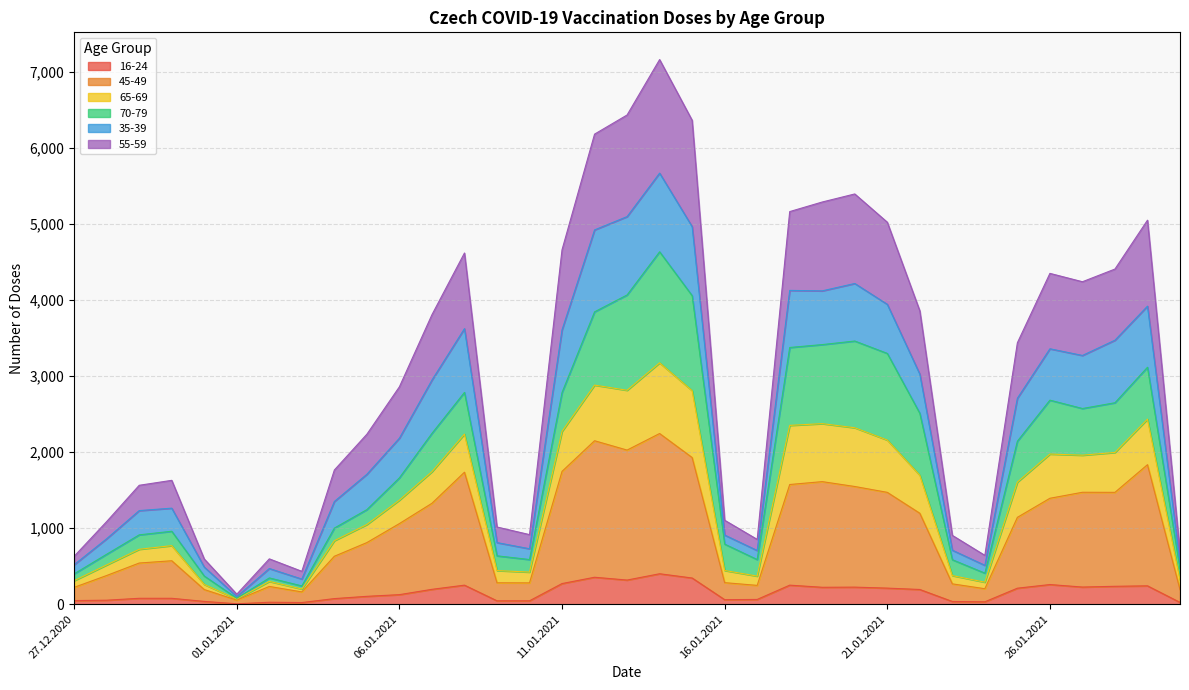

True or false: 45-49 and 35-39 cross at least once.

False